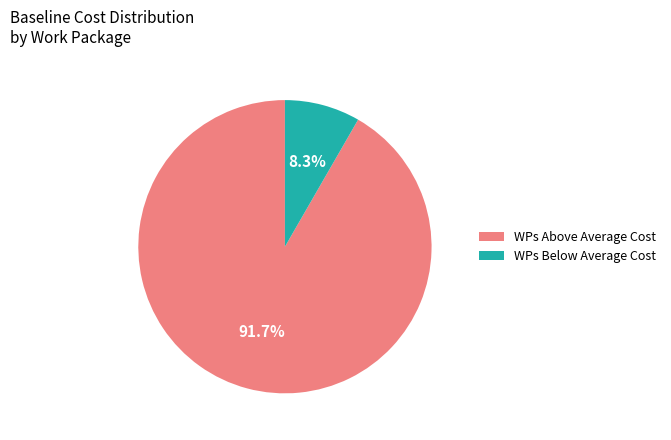

Which category has the biggest portion of the pie?

WPs Above Average Cost